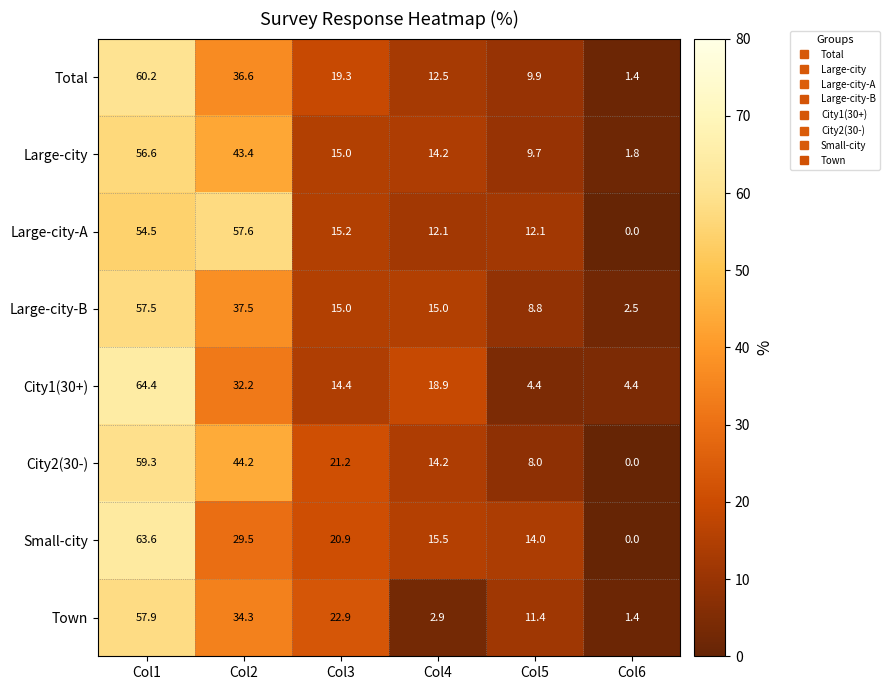

True or false: Large-city-A has a value of 19.4 at Col4.

False